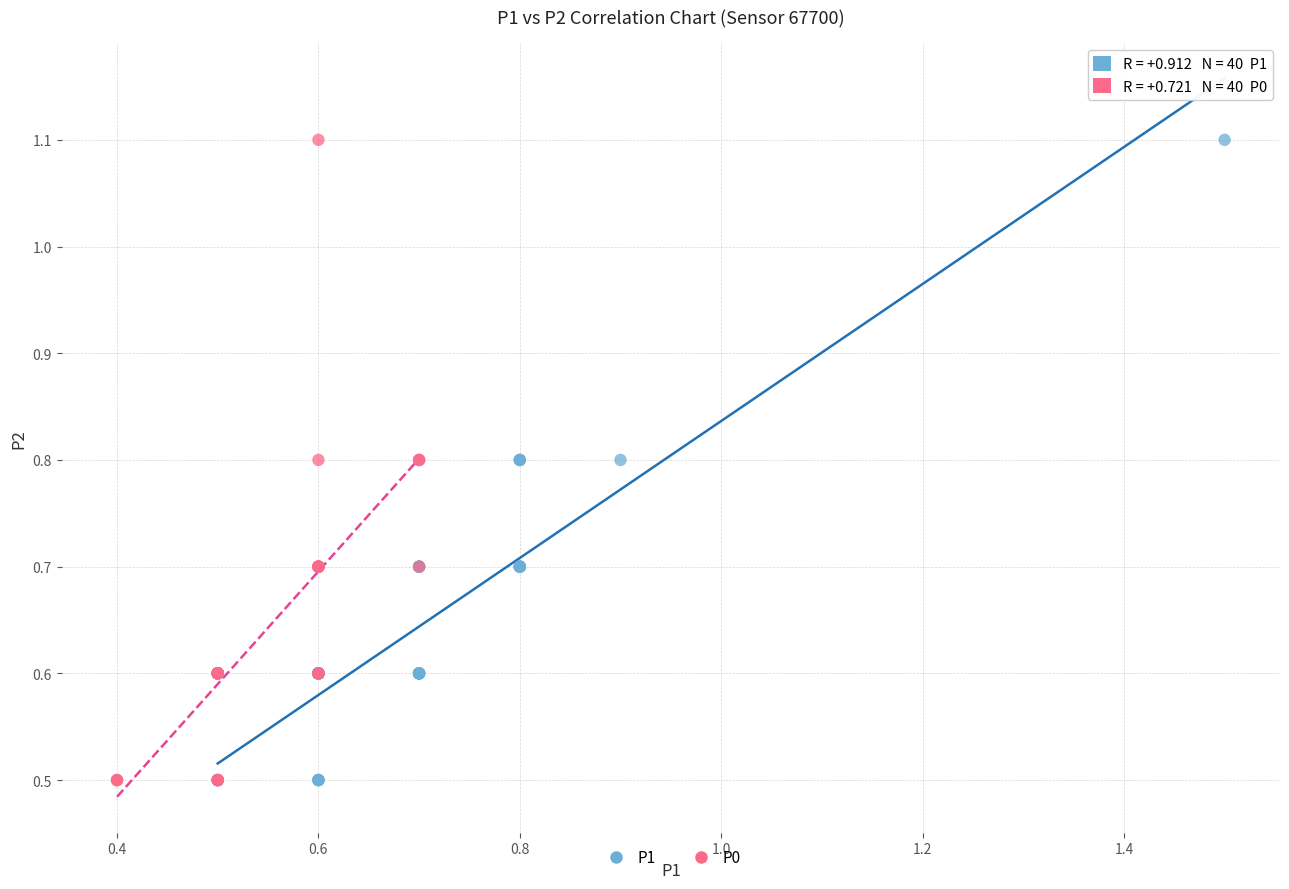

What are all the series names shown in the legend?

P1, P0